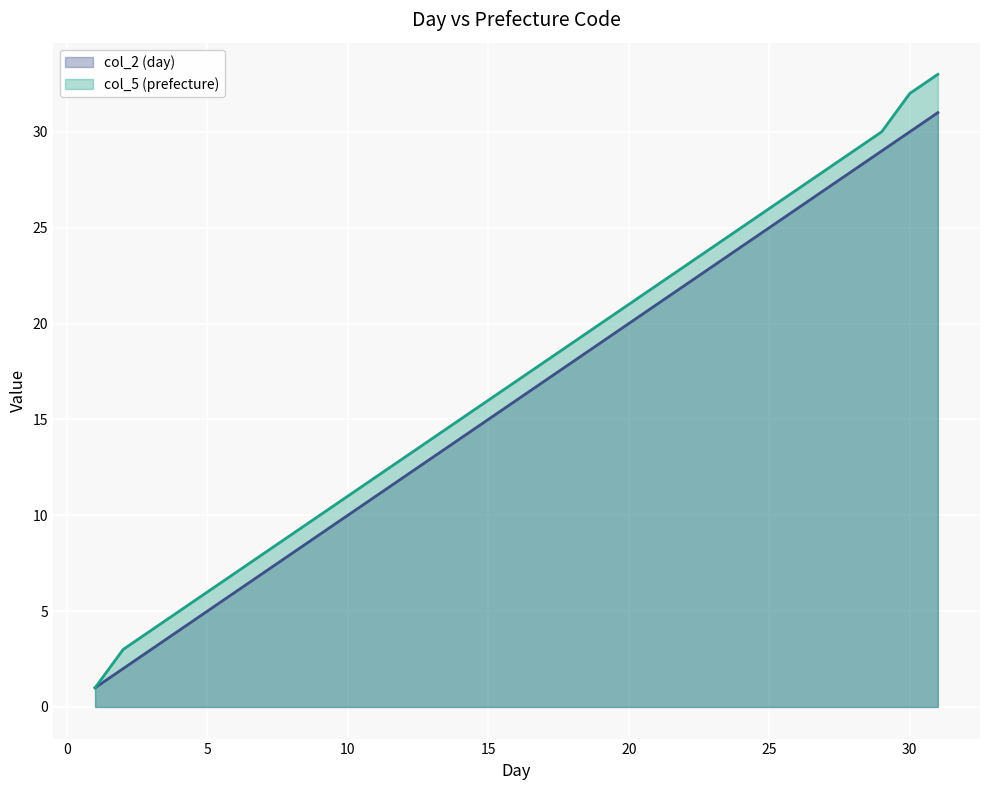

What is the difference between the highest and lowest values at 26?

1